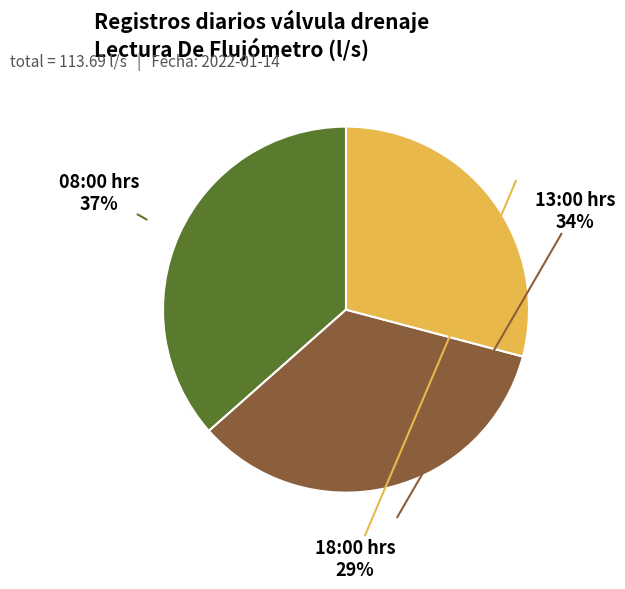

To the nearest percent, what percentage of the pie is 13:00 hrs?

34%